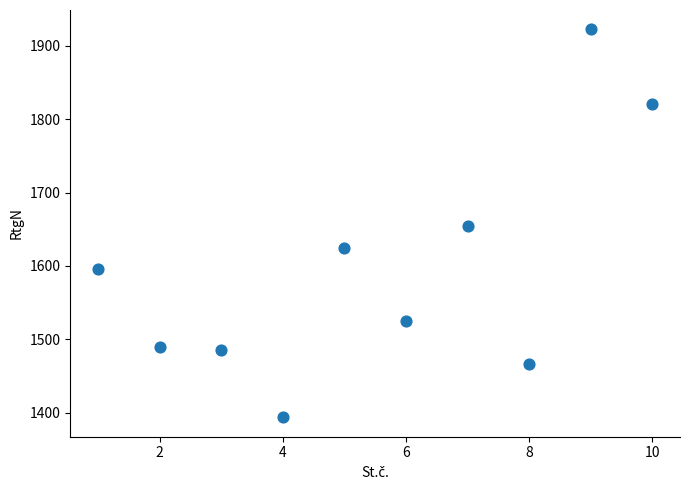

What is the average Y value?

1598